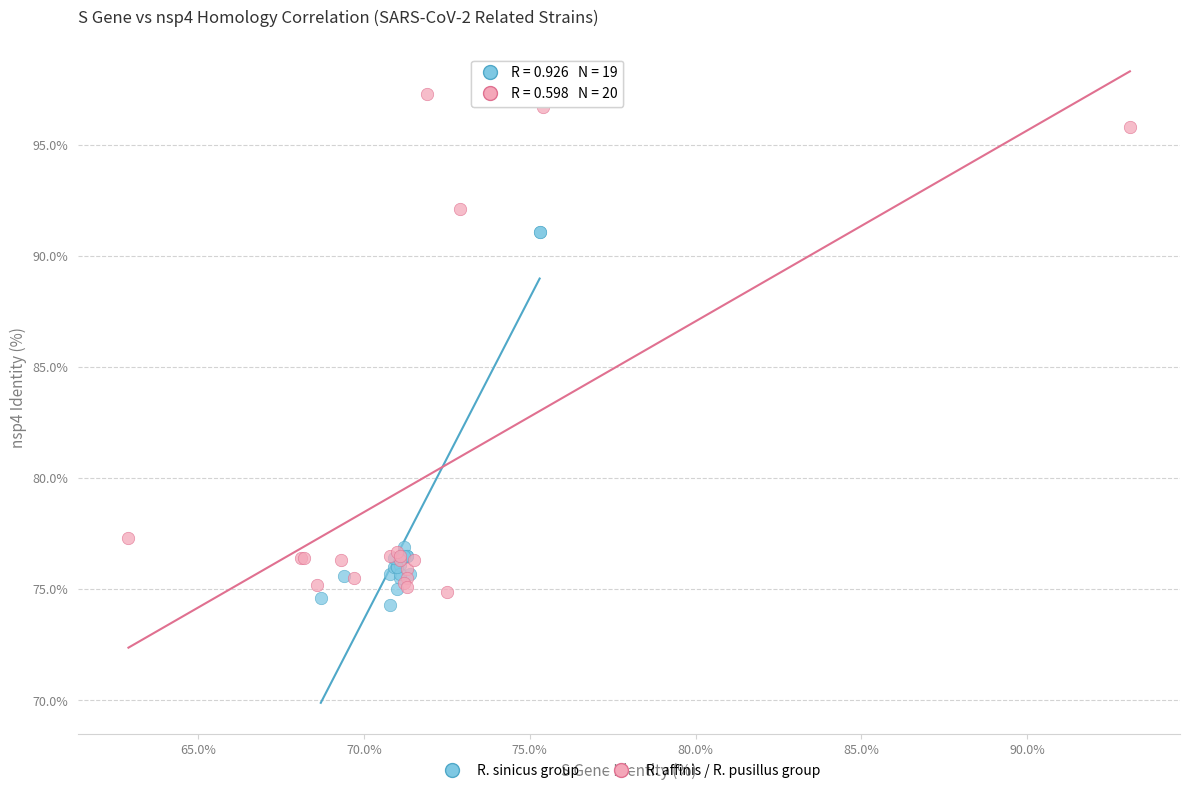

Which series has the widest spread of Y values?

R. affinis / R. pusillus group